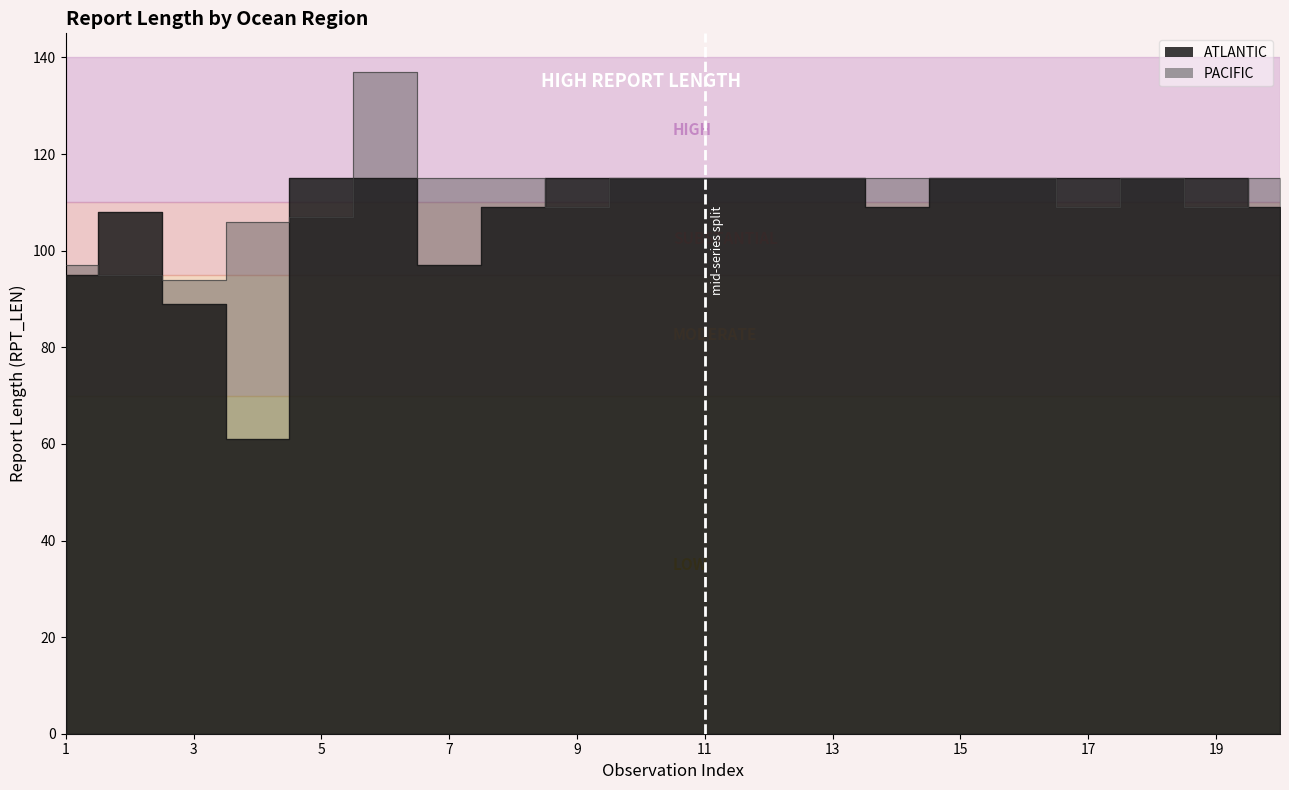

True or false: ATLANTIC has more than 0 points higher than both neighbors.

True